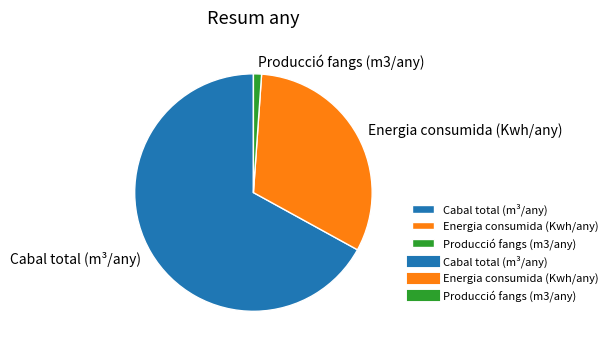

How many segments does this pie chart have?

3